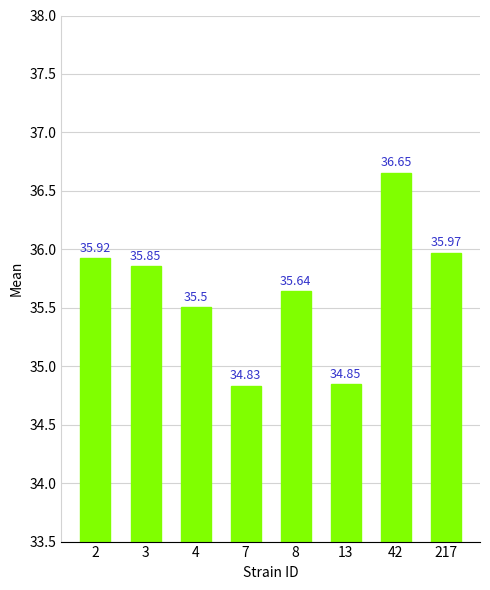

What is the change in value from 3 to 42?

+0.8